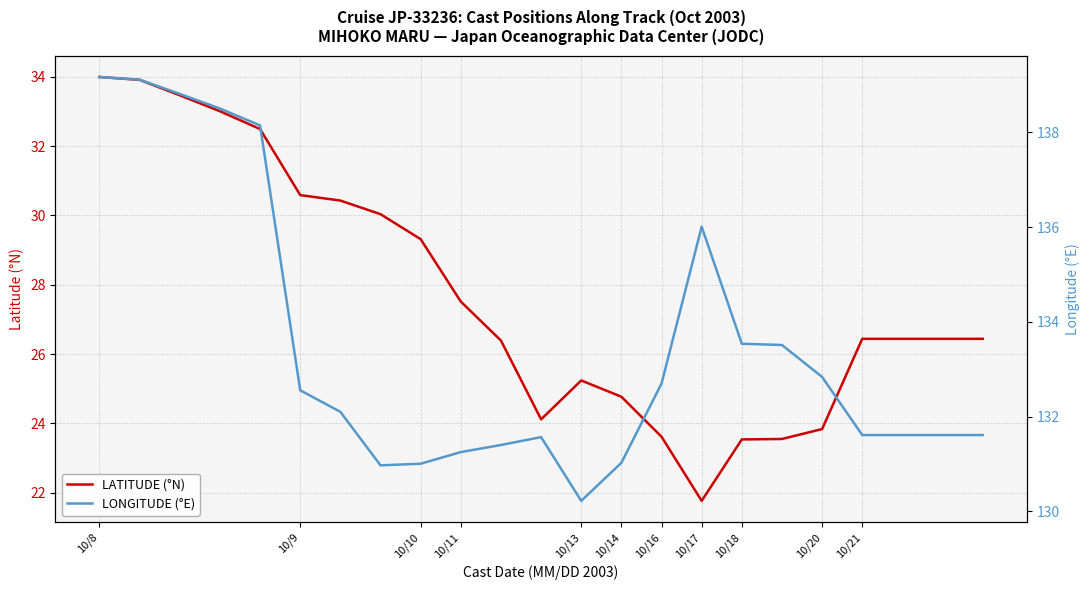

True or false: LATITUDE (°N) and LONGITUDE (°E) cross at least once.

False